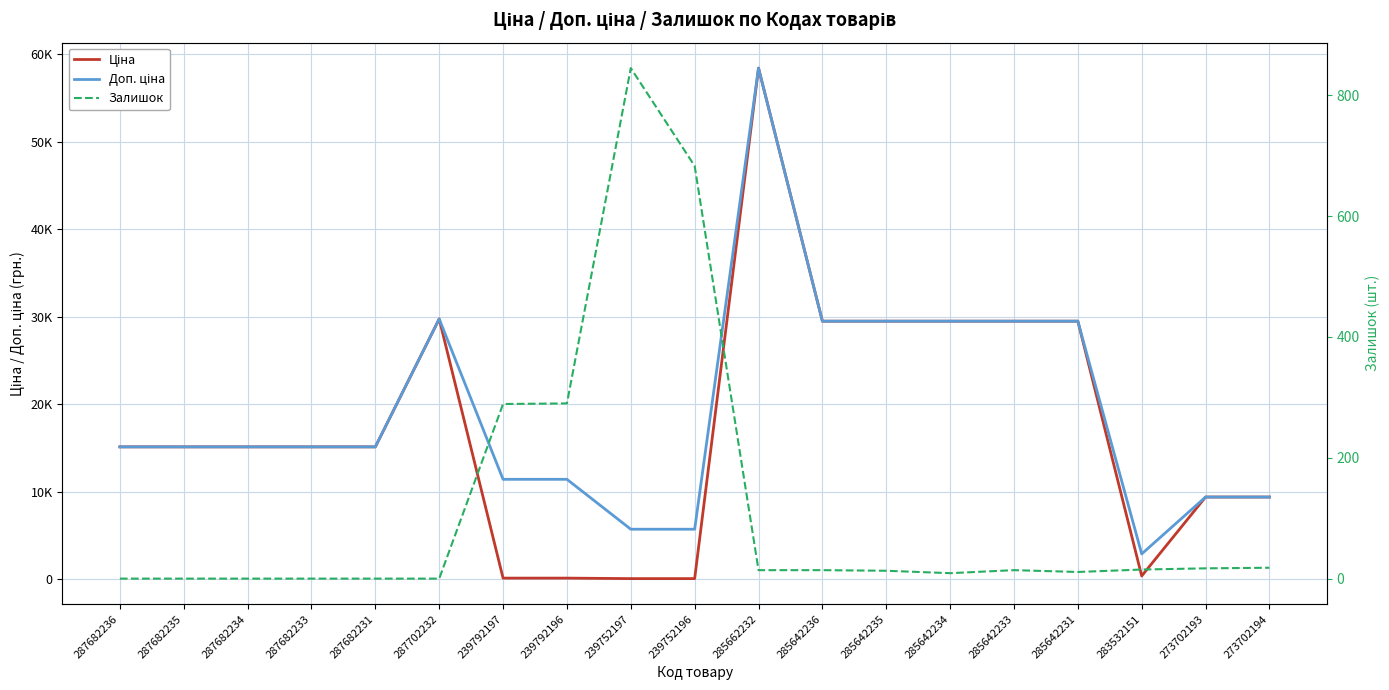

Which series has the largest total across all categories?

Доп. ціна